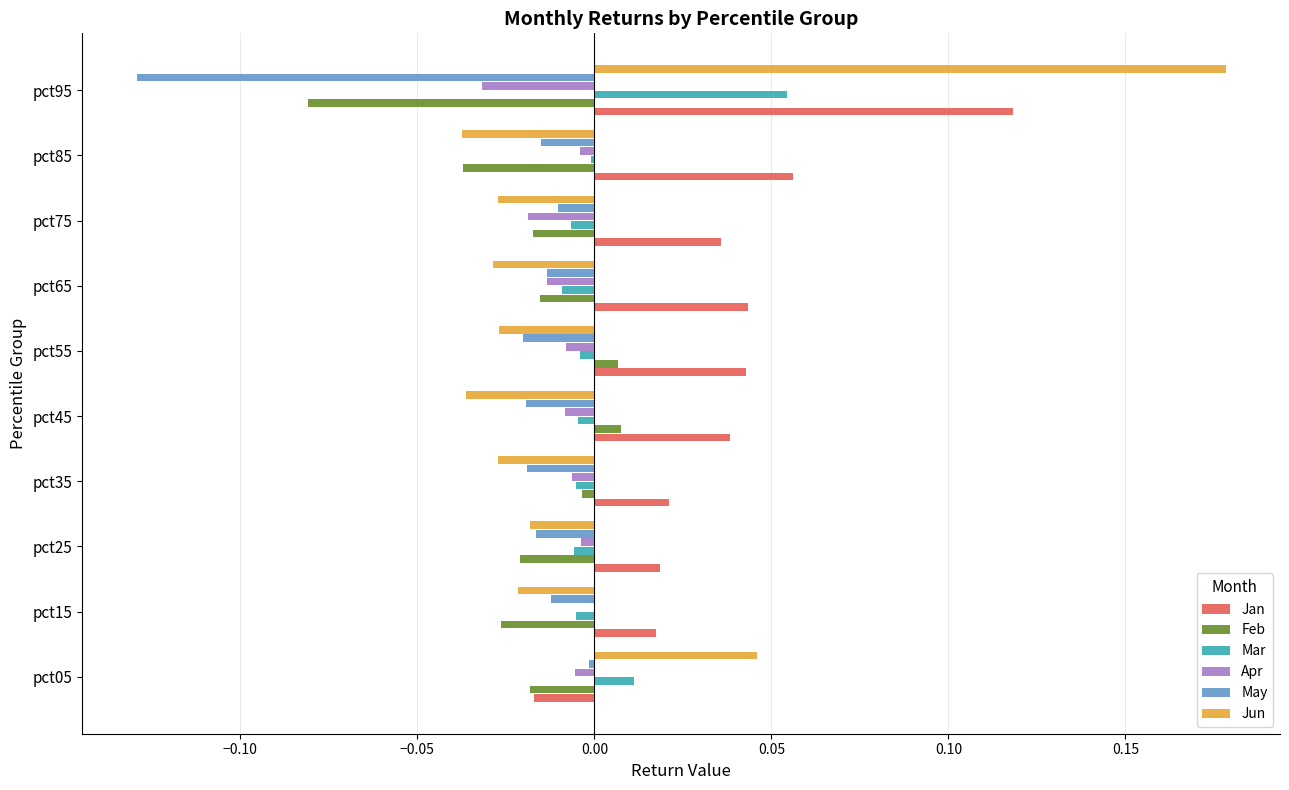

At which category does the chart reach its peak across all series?

pct95